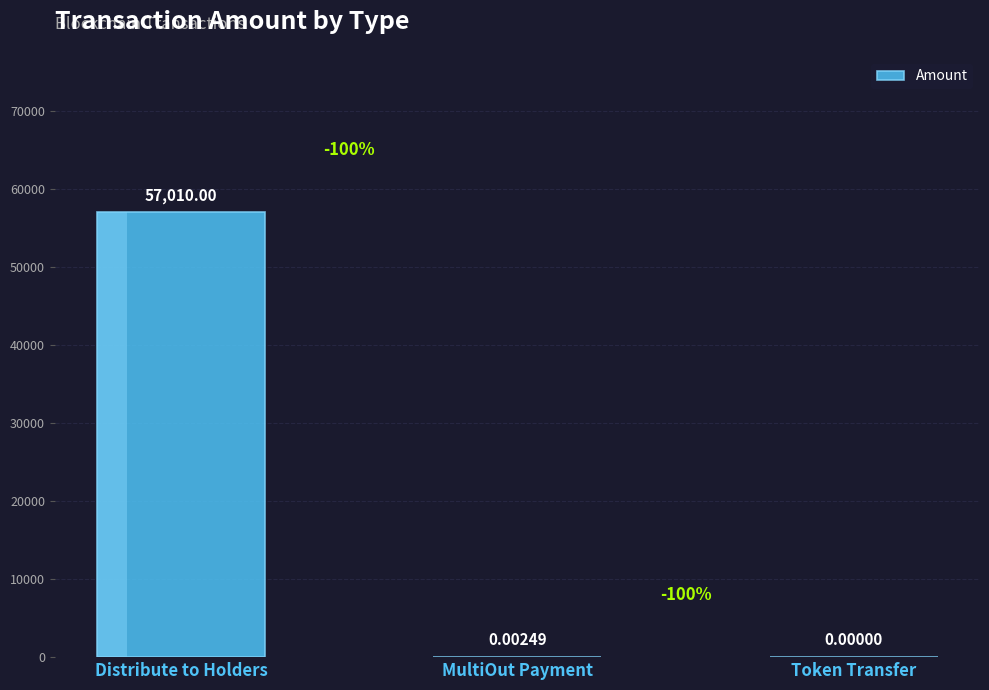

What is the sum of all values?

57010.0